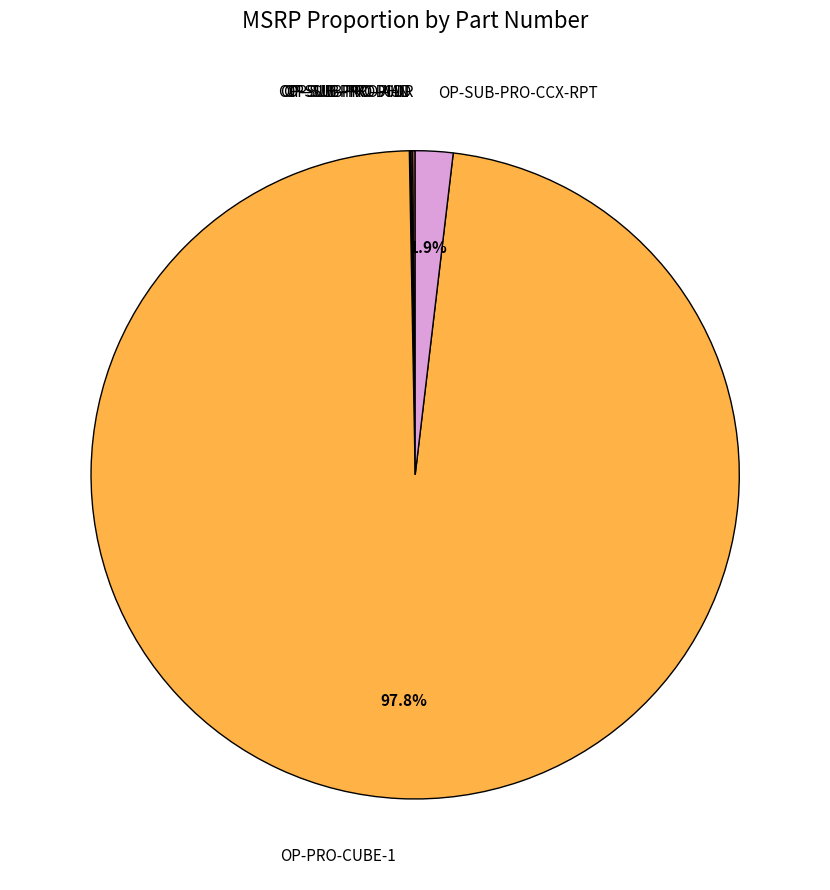

Which slice is the largest?

OP-PRO-CUBE-1